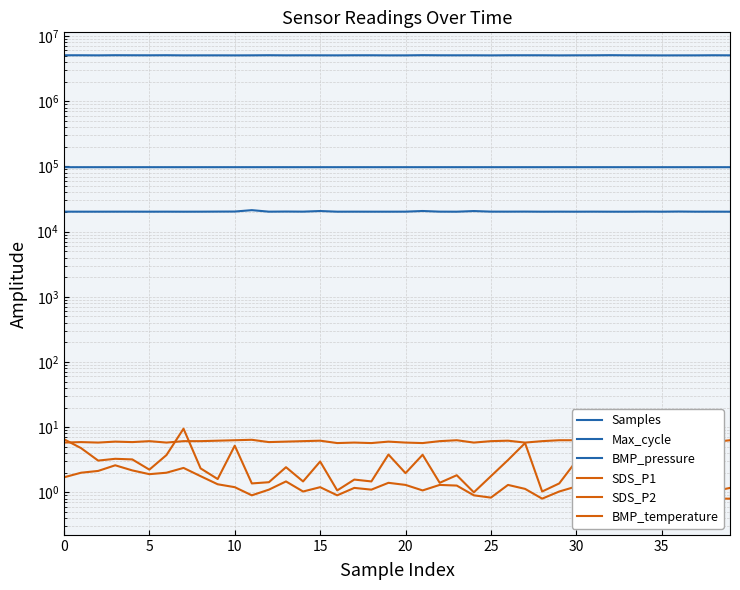

What is the difference between the maximum and second lowest values in the BMP_pressure series?

33.0